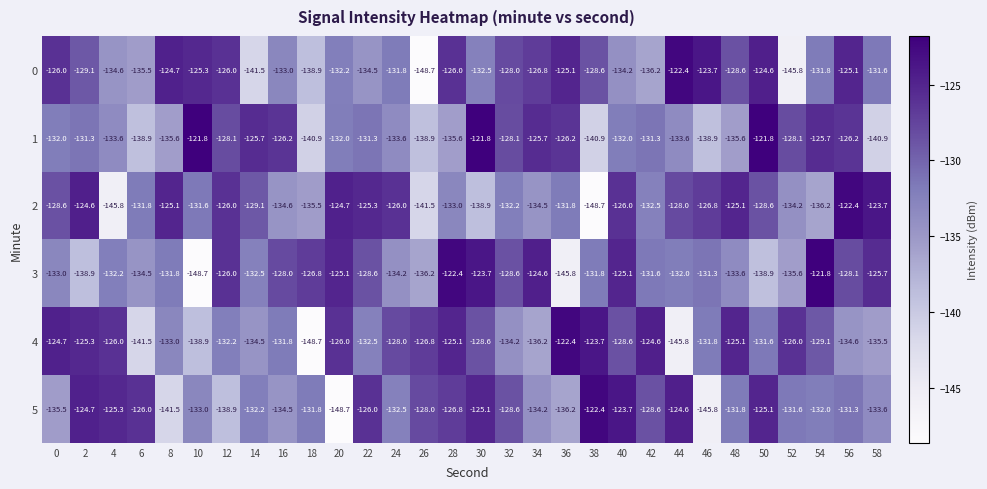

How many categories are shown in the chart?

30